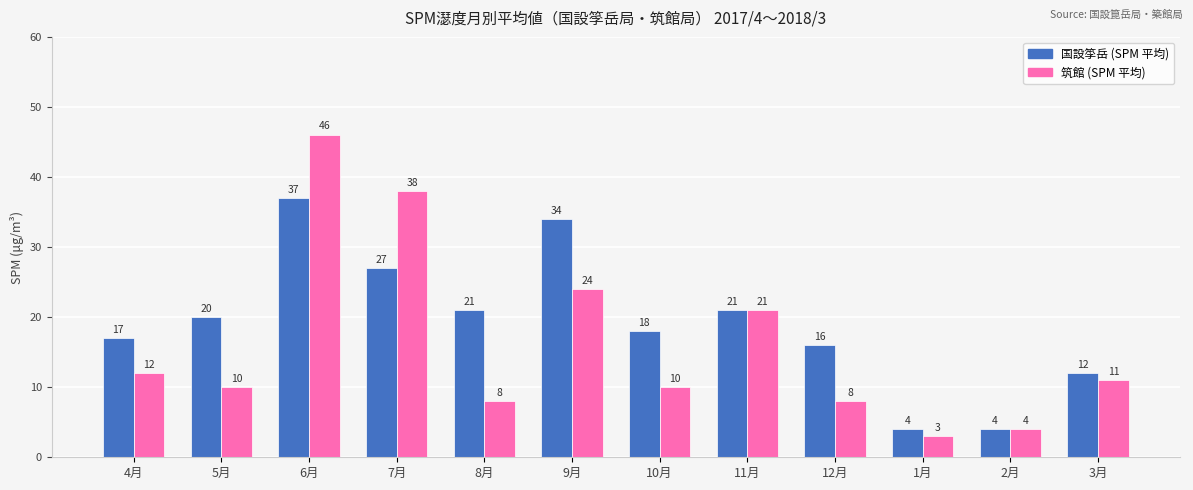

Reading left to right, what are all the values shown in this chart?

国設筟岳 (SPM 平均): 4月=17	5月=20	6月=37	7月=27	8月=21	9月=34	10月=18	11月=21	12月=16	1月=4	2月=4	3月=12
筑館 (SPM 平均): 4月=12	5月=10	6月=46	7月=38	8月=8	9月=24	10月=10	11月=21	12月=8	1月=3	2月=4	3月=11